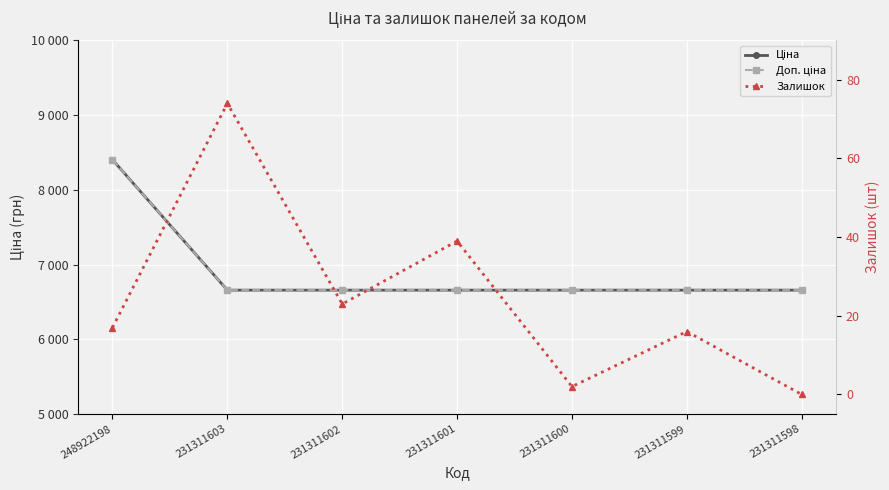

At how many categories does at least one series exceed 3604?

7